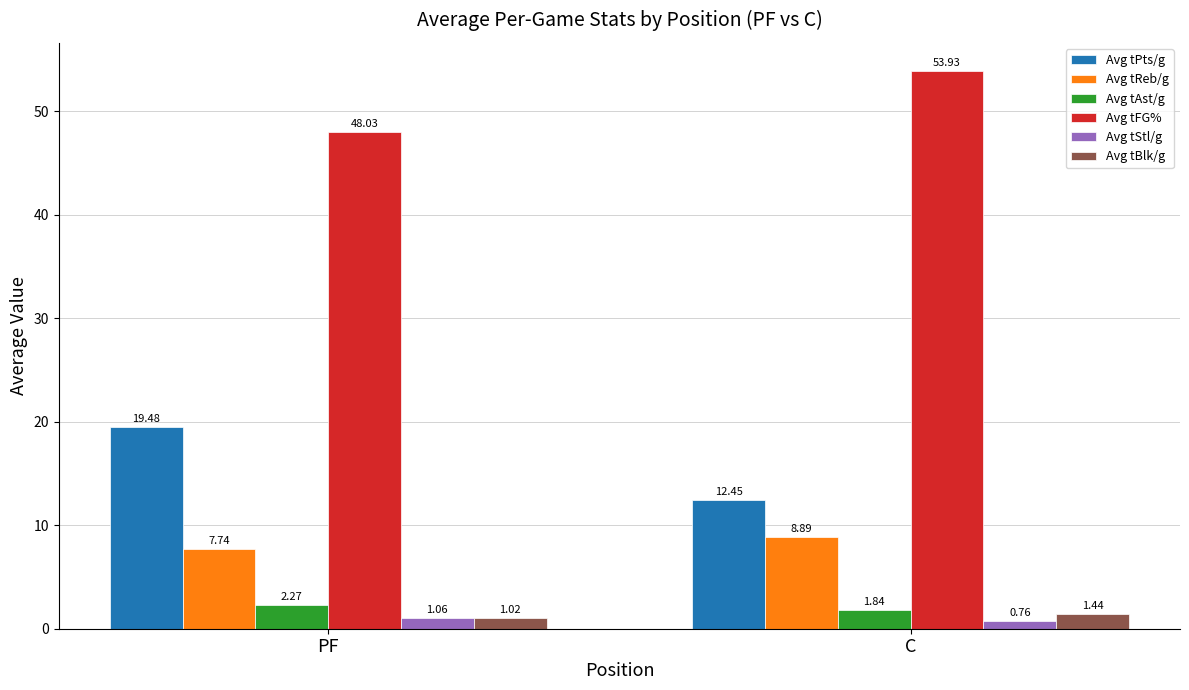

What are all the series names shown in the legend?

Avg tPts/g, Avg tReb/g, Avg tAst/g, Avg tFG%, Avg tStl/g, Avg tBlk/g